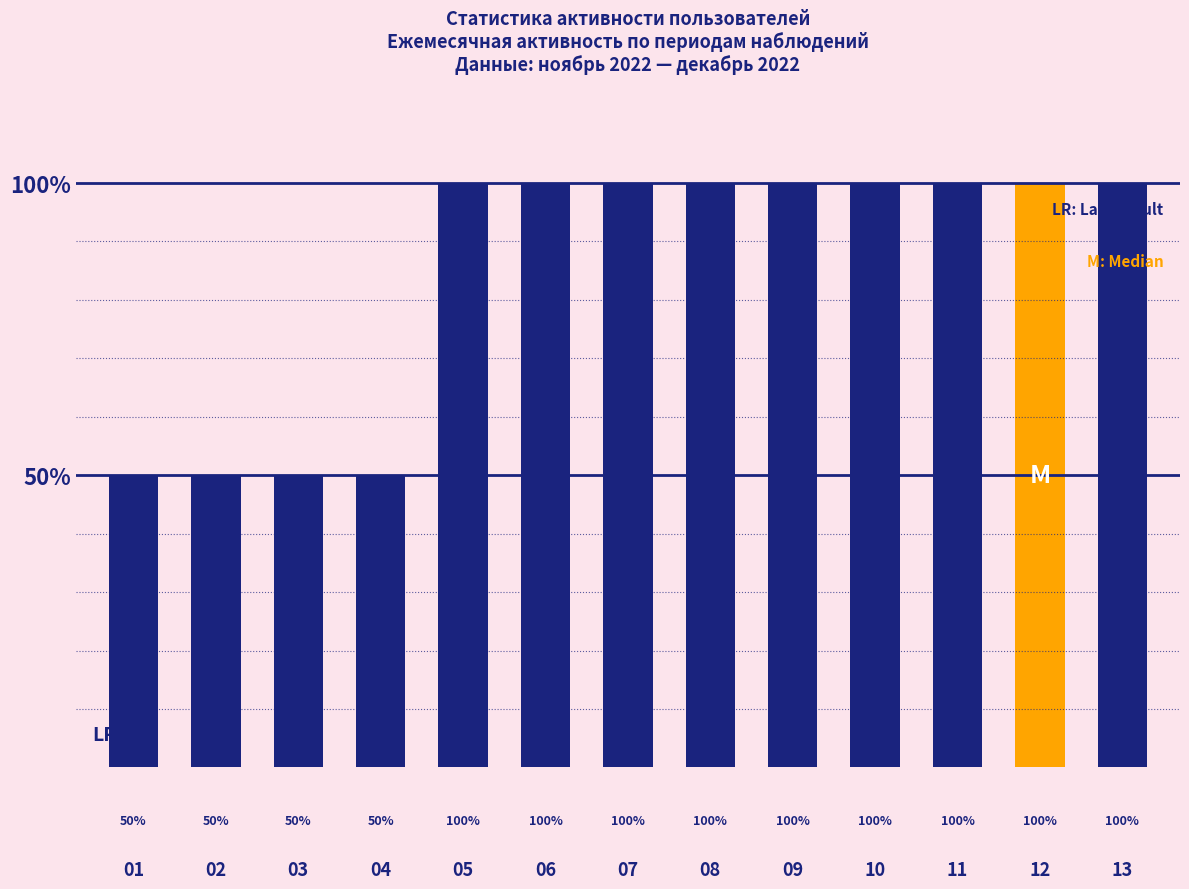

Reading left to right, extract all data points from this chart.

50	50	50	50	100	100	100	100	100	100	100	100	100